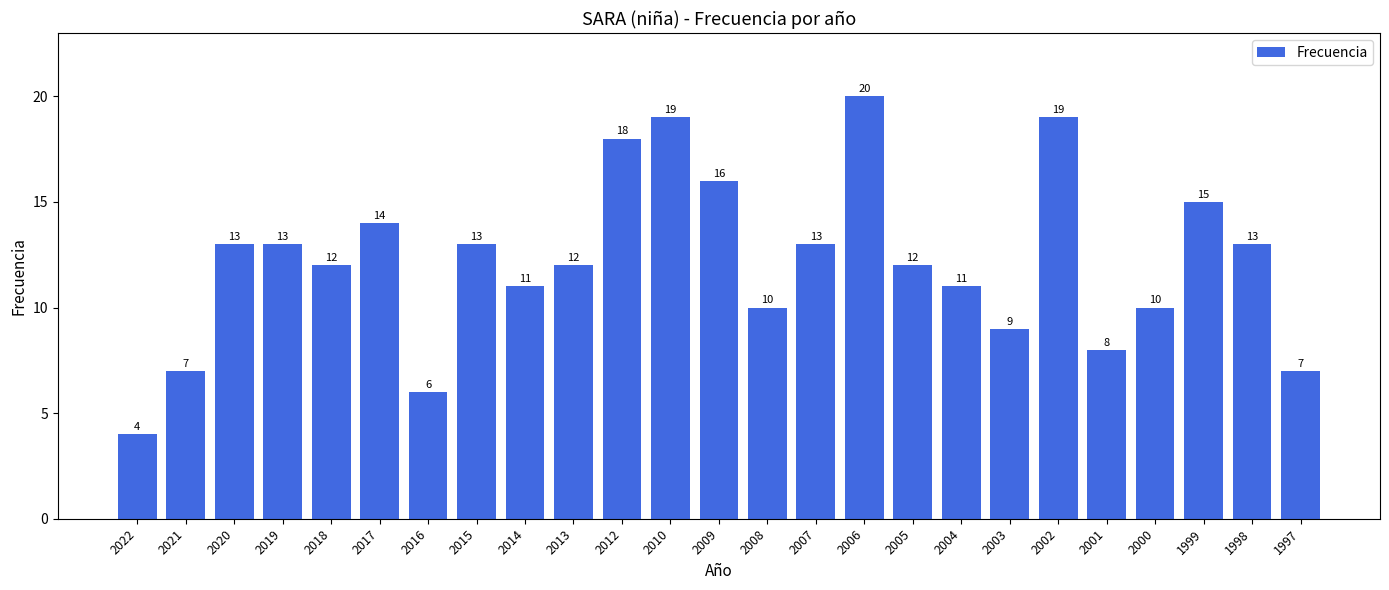

Approximately how many times larger is the value at 2020 compared to 2004?

1.2